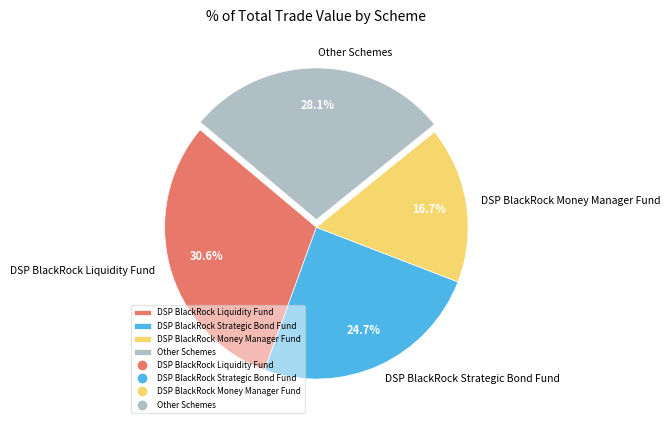

Which has a higher value, DSP BlackRock Strategic Bond Fund or DSP BlackRock Liquidity Fund?

DSP BlackRock Liquidity Fund